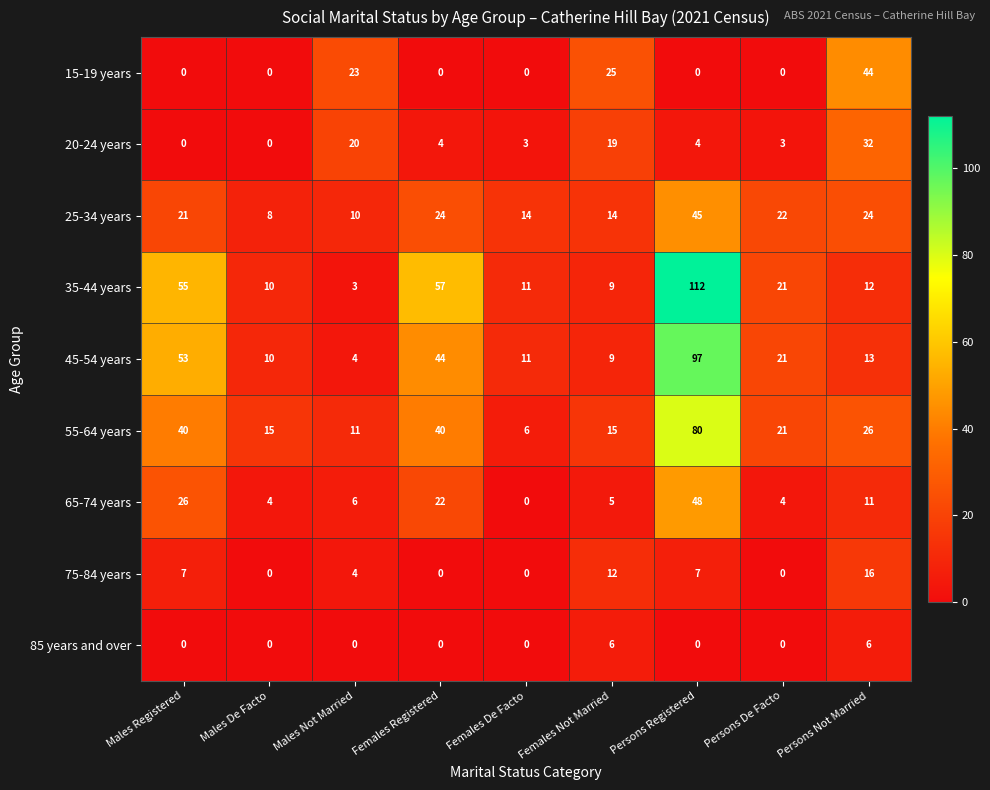

List the series in order of their peak value, highest first.

35-44 years, 45-54 years, 55-64 years, 65-74 years, 25-34 years, 15-19 years, 20-24 years, 75-84 years, 85 years and over